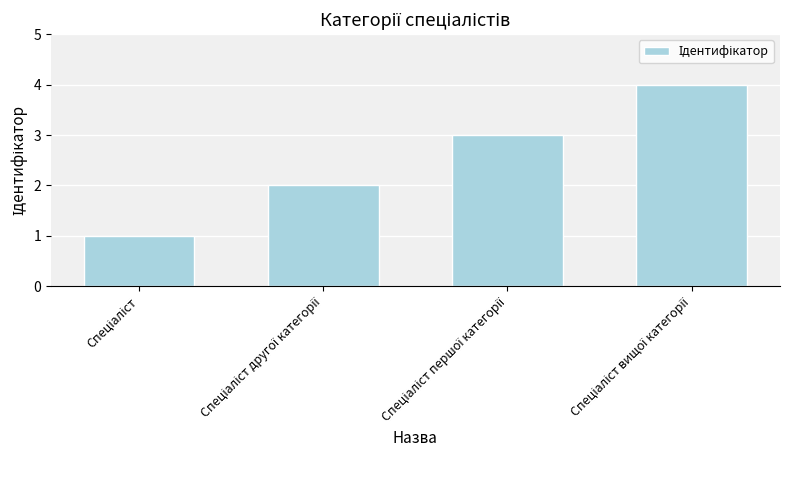

What is the difference between the second highest and second lowest values?

1